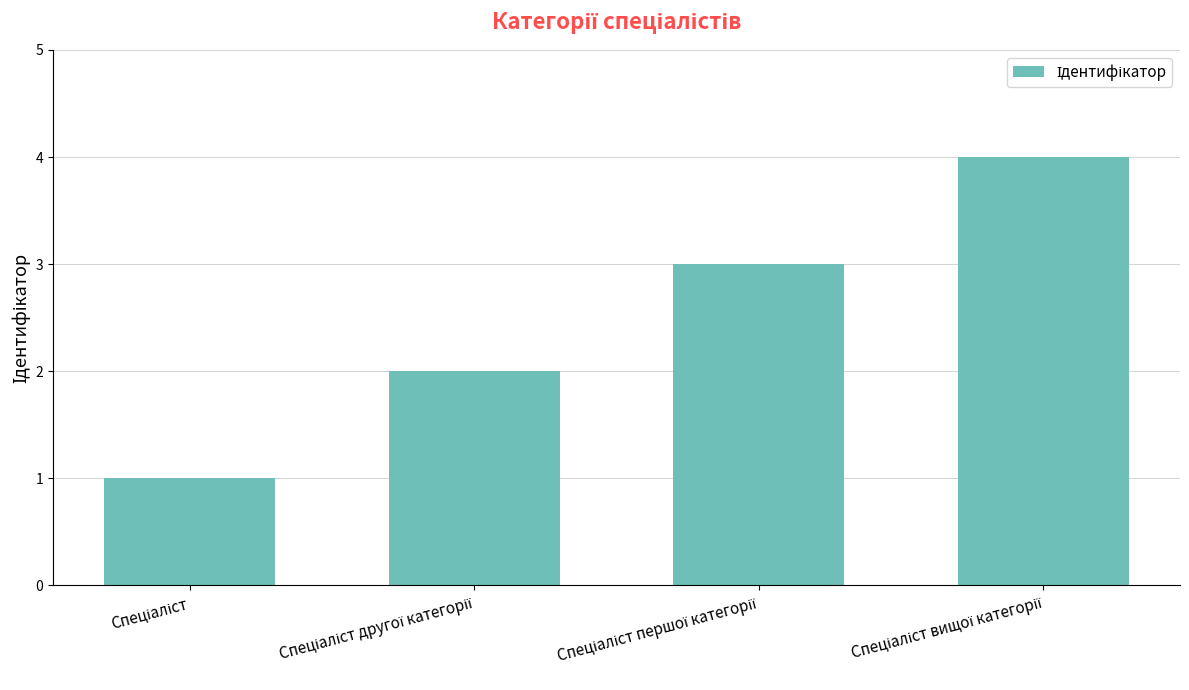

What is the minimum value shown in the chart?

1